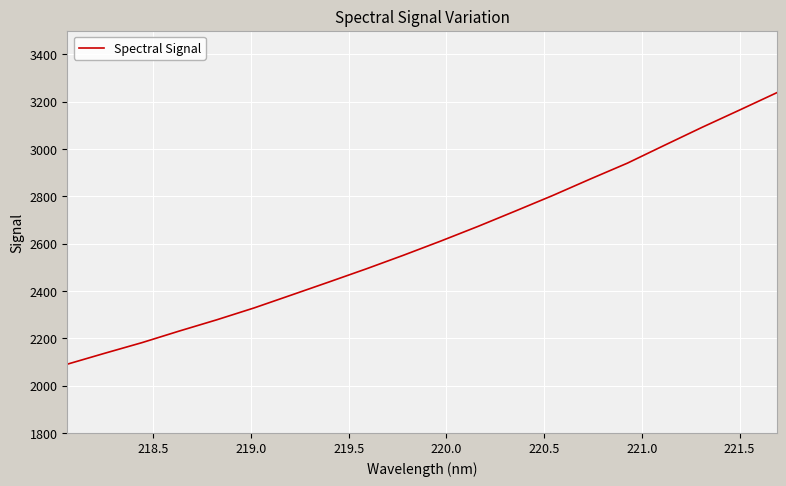

What is the smallest value displayed?

2090.7